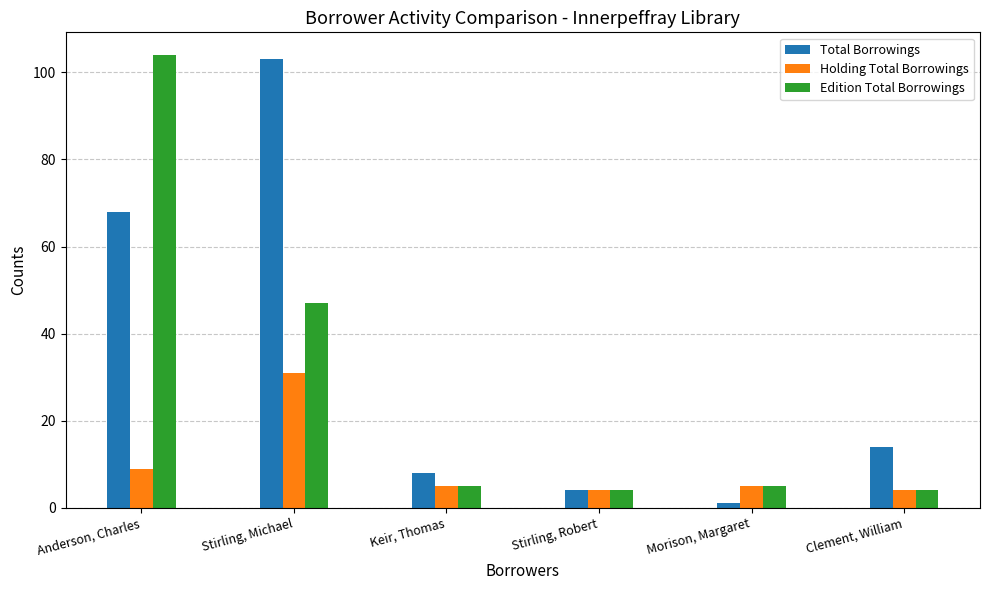

Between Stirling, Michael and Stirling, Robert, which series saw the biggest shift?

Total Borrowings